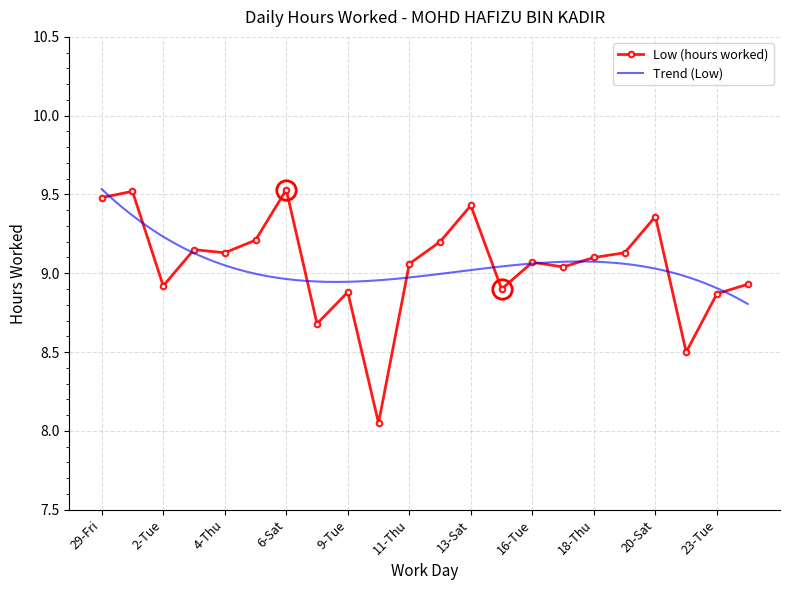

List the labels in order of value, smallest first.

10-Wed, 22-Mon, 8-Mon, 23-Tue, 9-Tue, 15-Mon, 2-Tue, 24-Wed, 17-Wed, 11-Thu, 16-Tue, 18-Thu, 4-Thu, 19-Fri, 3-Wed, 12-Fri, 5-Fri, 20-Sat, 13-Sat, 29-Fri, 30-Sat, 6-Sat